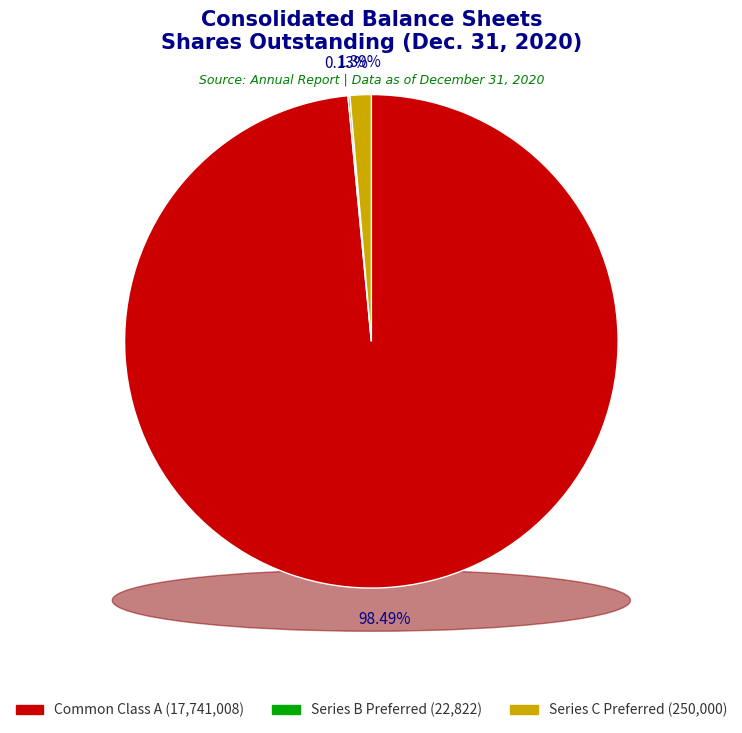

How many slices are in this pie chart?

3